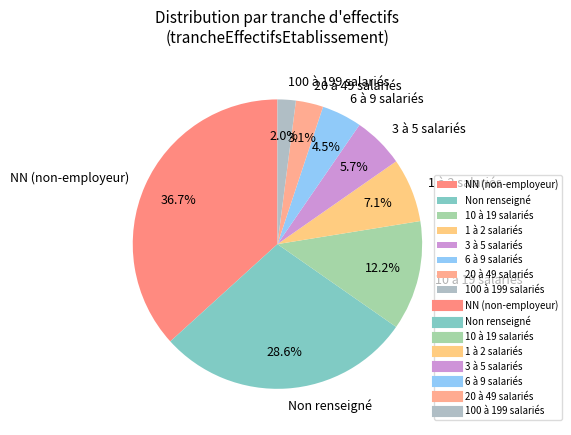

Is 100 à 199 salariés the majority of the pie?

No